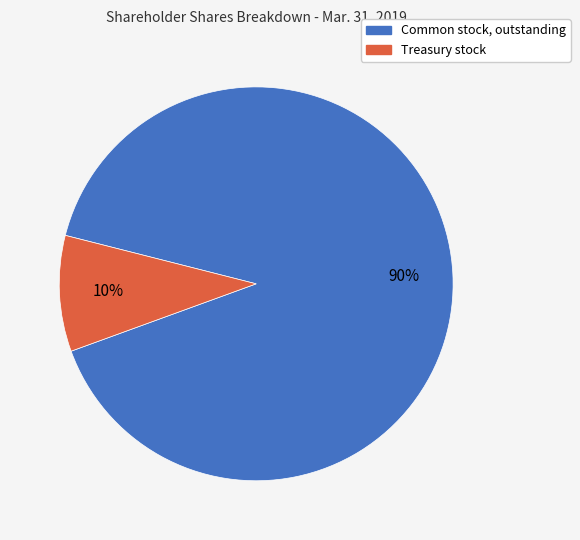

To the nearest percent, what is the average slice percentage?

50%